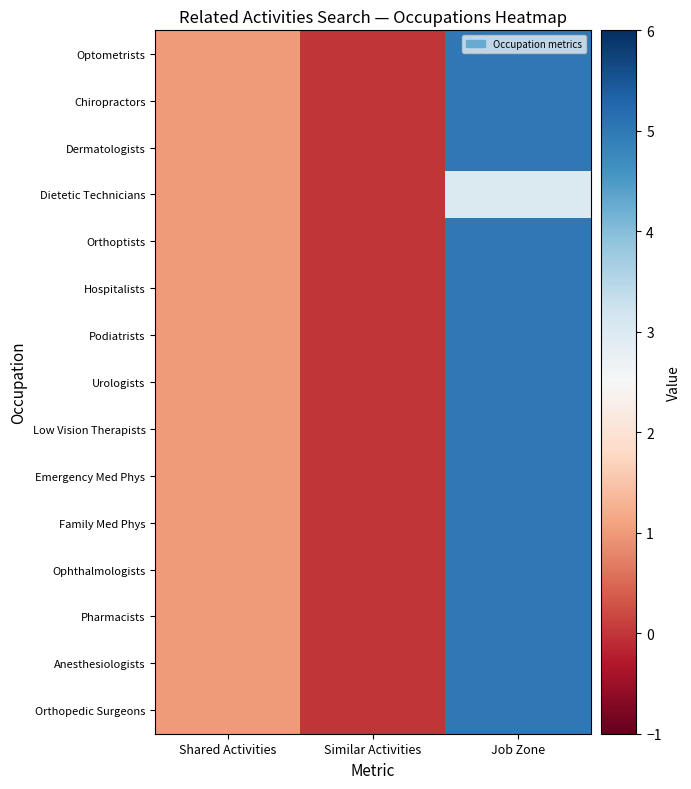

Rank the series by their maximum value, from lowest to highest.

Dietetic Technicians, Optometrists, Chiropractors, Dermatologists, Orthoptists, Hospitalists, Podiatrists, Urologists, Low Vision Therapists, Emergency Med Phys, Family Med Phys, Ophthalmologists, Pharmacists, Anesthesiologists, Orthopedic Surgeons